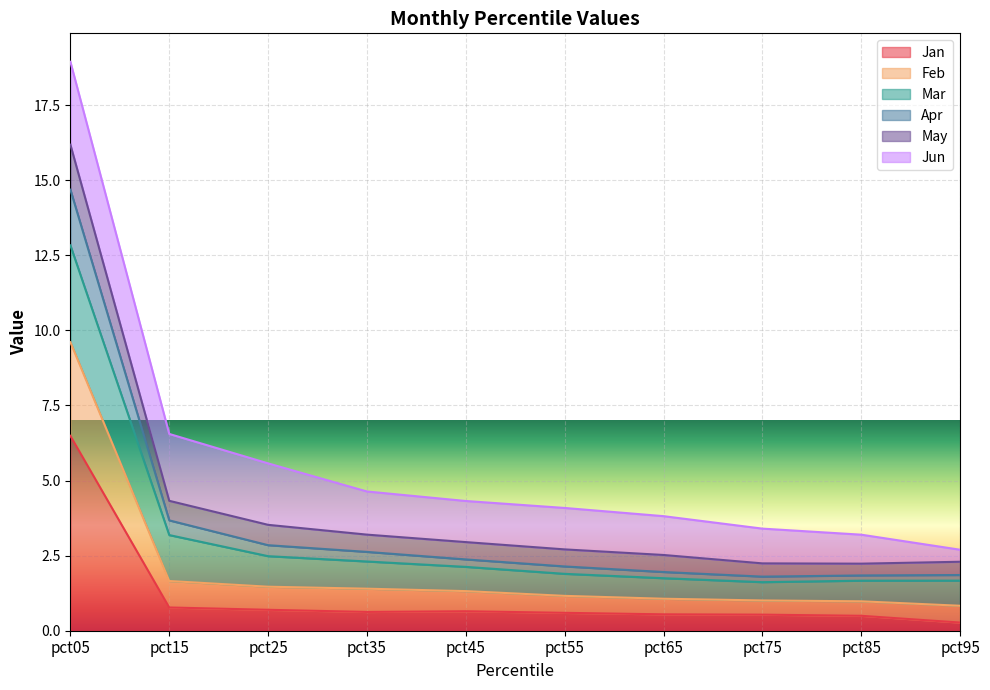

At which category is the sum across all series the highest?

pct05